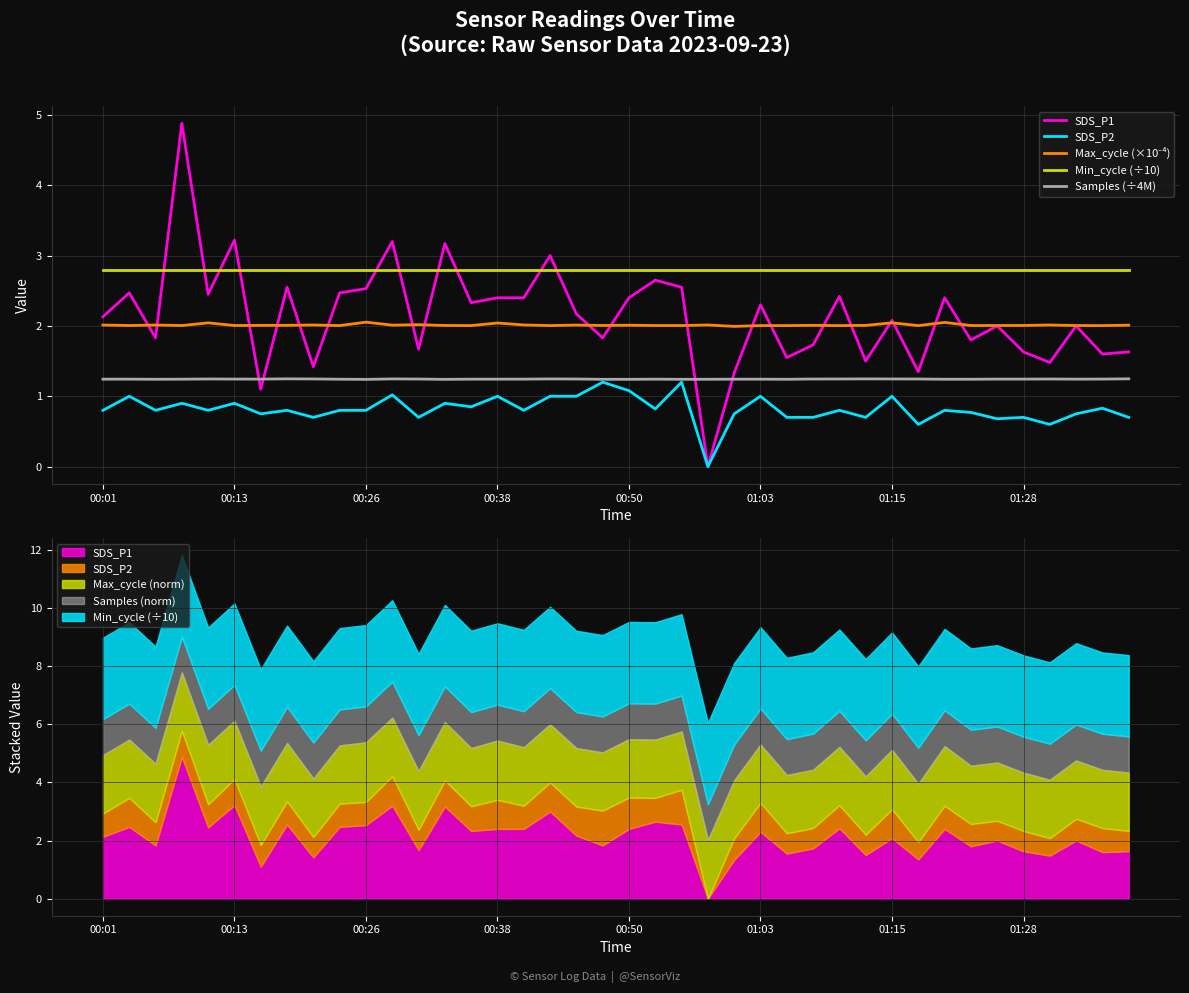

Reading left to right, what are all the values shown in this chart?

SDS_P1: 2.1	2.5	1.8	4.9	2.5	3.2	1.1	2.5	1.4	2.5	2.5	3.2	1.7	3.2	2.3	2.4	2.4	3.0	2.2	1.8	2.4	2.6	2.5	0.0	1.3	2.3	1.6	1.7	2.4	1.5	2.1	1.4	2.4	1.8	2.0	1.6	1.5	2.0	1.6	1.6
SDS_P2: 0.8	1.0	0.8	0.9	0.8	0.9	0.8	0.8	0.7	0.8	0.8	1.0	0.7	0.9	0.8	1.0	0.8	1.0	1.0	1.2	1.1	0.8	1.2	0.0	0.8	1.0	0.7	0.7	0.8	0.7	1.0	0.6	0.8	0.8	0.7	0.7	0.6	0.8	0.8	0.7
Max_cycle (×10⁻⁴): 2.0	2.0	2.0	2.0	2.0	2.0	2.0	2.0	2.0	2.0	2.1	2.0	2.0	2.0	2.0	2.0	2.0	2.0	2.0	2.0	2.0	2.0	2.0	2.0	2.0	2.0	2.0	2.0	2.0	2.0	2.0	2.0	2.0	2.0	2.0	2.0	2.0	2.0	2.0	2.0
Min_cycle (÷10): 2.8	2.8	2.8	2.8	2.8	2.8	2.8	2.8	2.8	2.8	2.8	2.8	2.8	2.8	2.8	2.8	2.8	2.8	2.8	2.8	2.8	2.8	2.8	2.8	2.8	2.8	2.8	2.8	2.8	2.8	2.8	2.8	2.8	2.8	2.8	2.8	2.8	2.8	2.8	2.8
Samples (÷4M): 1.2	1.2	1.2	1.2	1.2	1.2	1.2	1.2	1.2	1.2	1.2	1.2	1.2	1.2	1.2	1.2	1.2	1.2	1.2	1.2	1.2	1.2	1.2	1.2	1.2	1.2	1.2	1.2	1.2	1.2	1.2	1.2	1.2	1.2	1.2	1.2	1.2	1.2	1.2	1.2